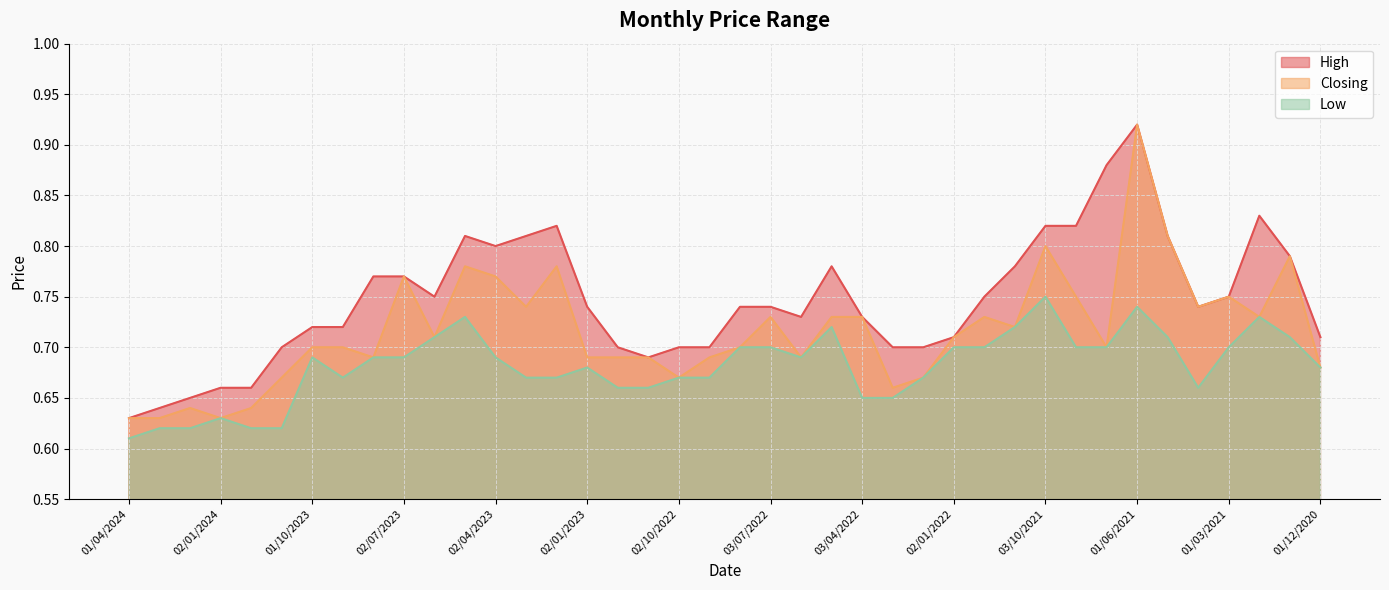

At which category does High reach its first local valley?

04/06/2023